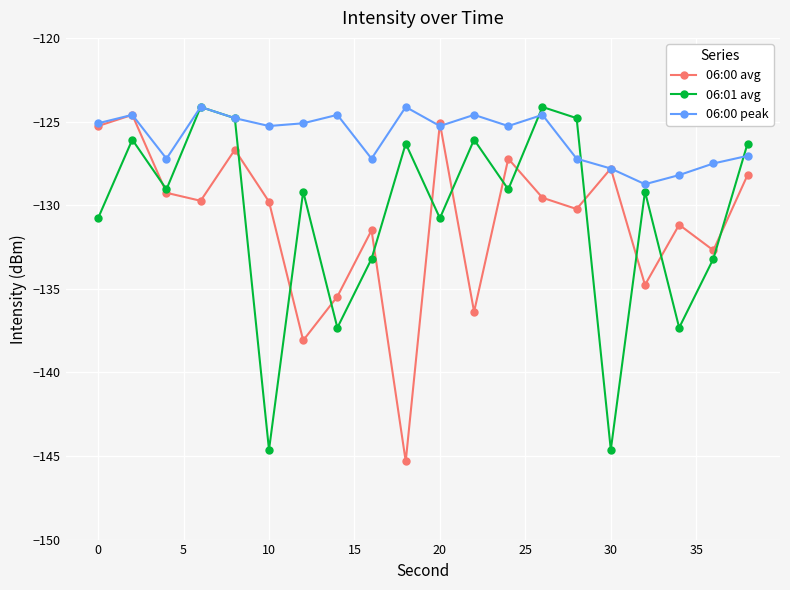

What is the minimum value for 06:00 peak?

-128.7